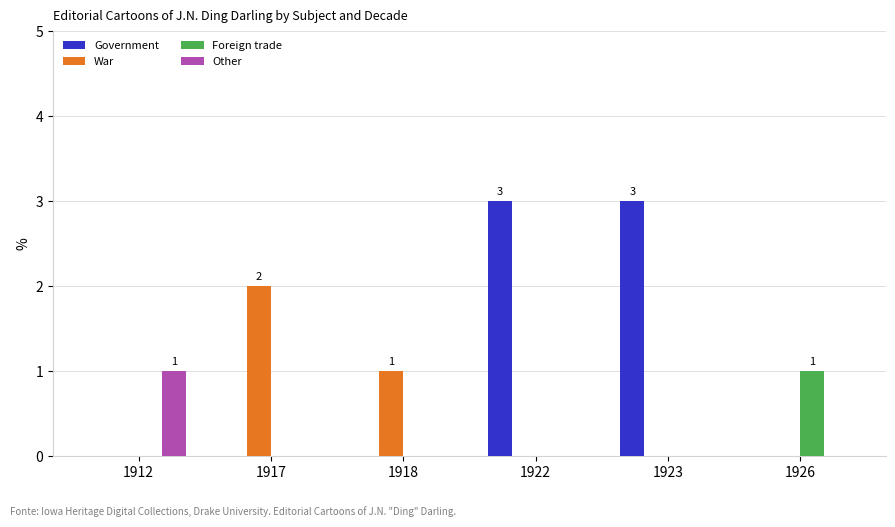

Which series has the widest spread of values?

Government